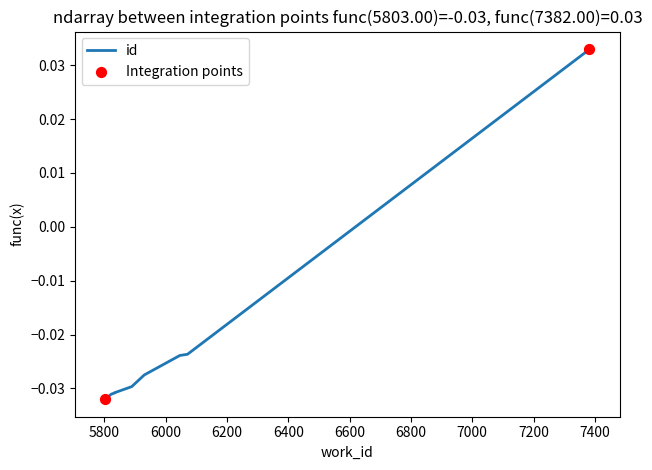

What is the change in value from 6046 to 7382?

+0.1